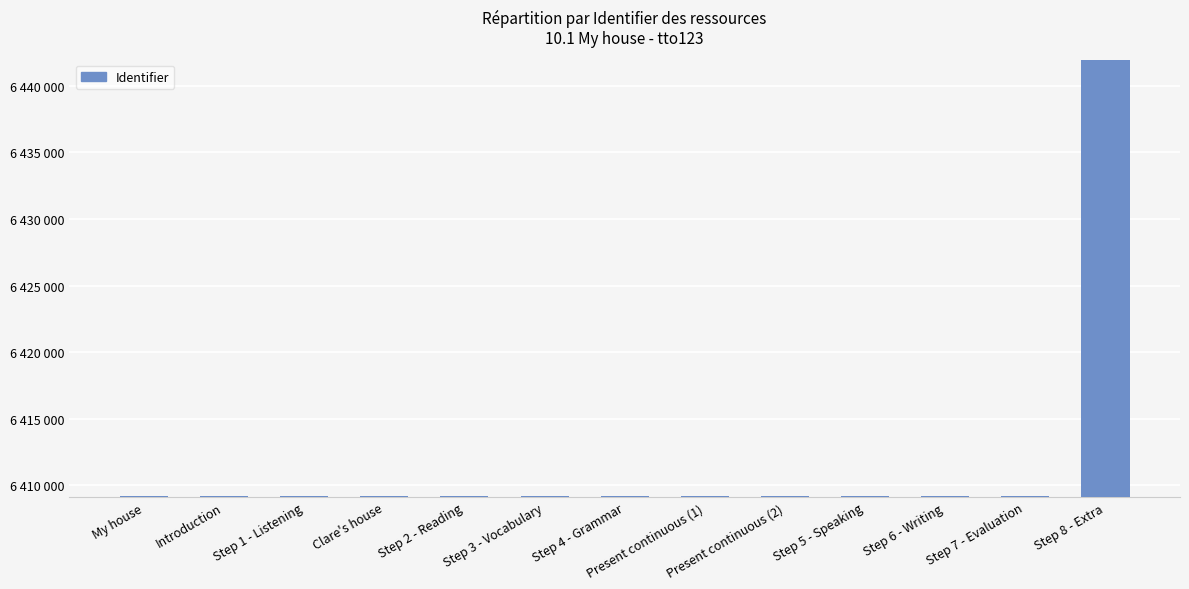

What is the change in value from Introduction to Step 4 - Grammar?

+11